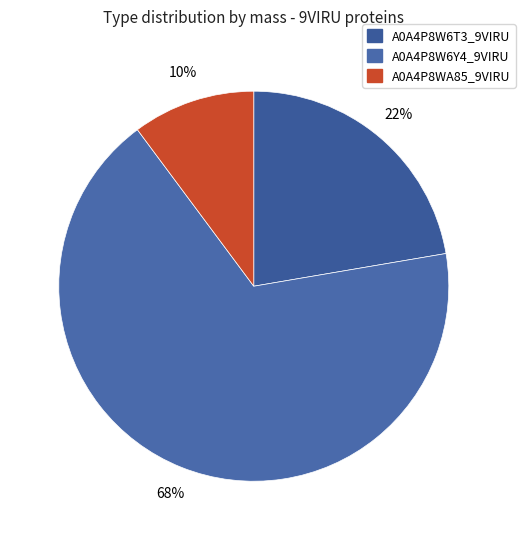

How many slices are in this pie chart?

3